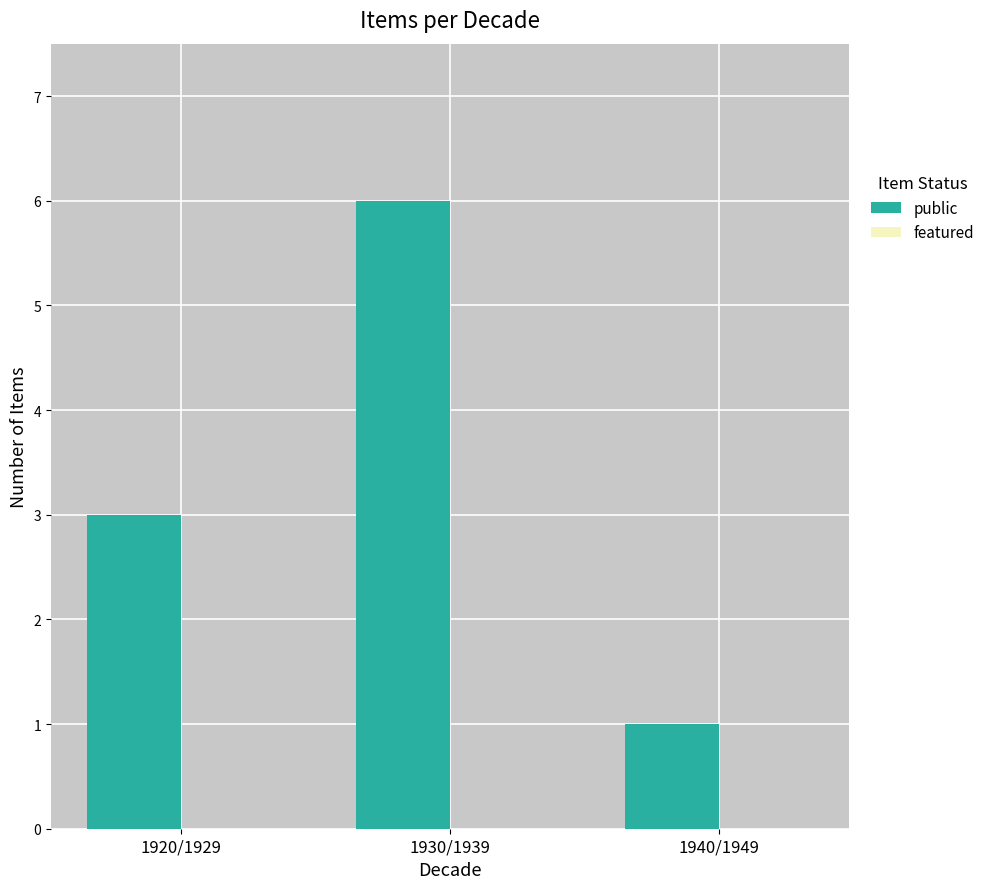

How many bars are there in total?

3